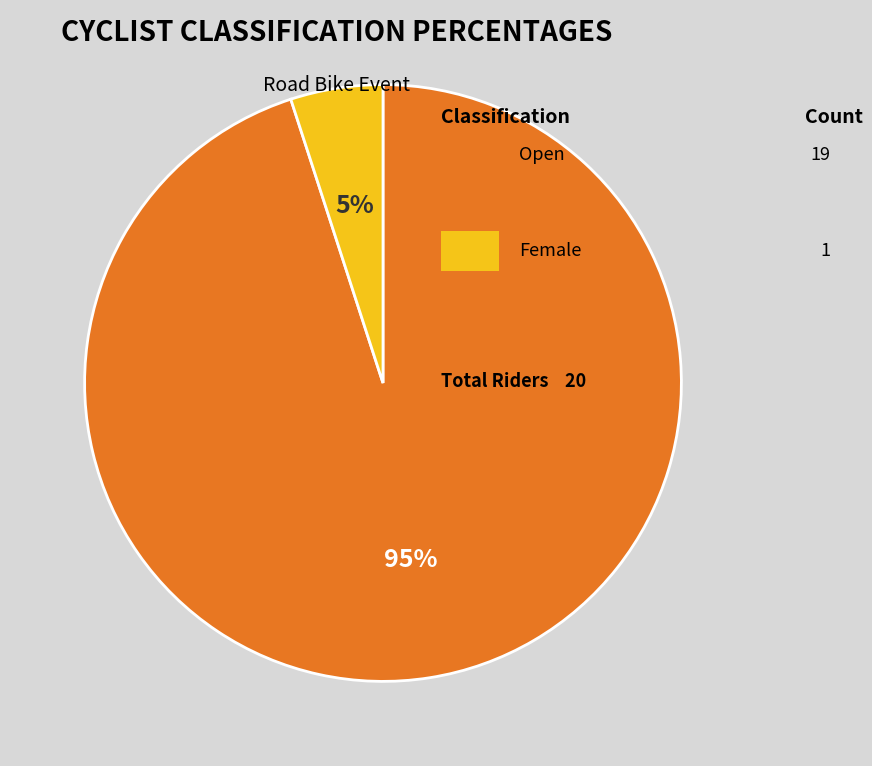

Does any single category account for the majority?

Yes